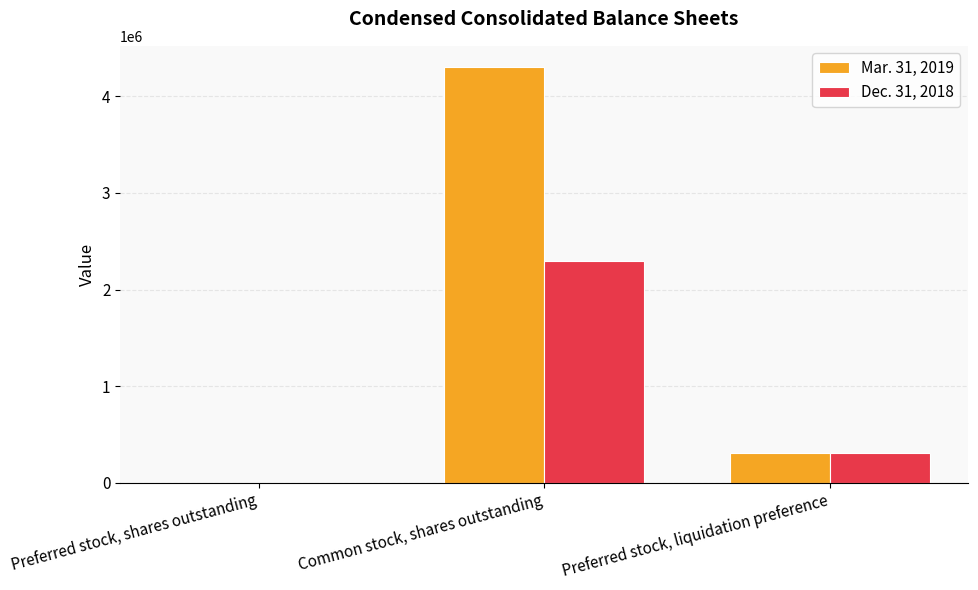

True or false: Dec. 31, 2018 has a value of 3115274 at Common stock, shares outstanding.

False